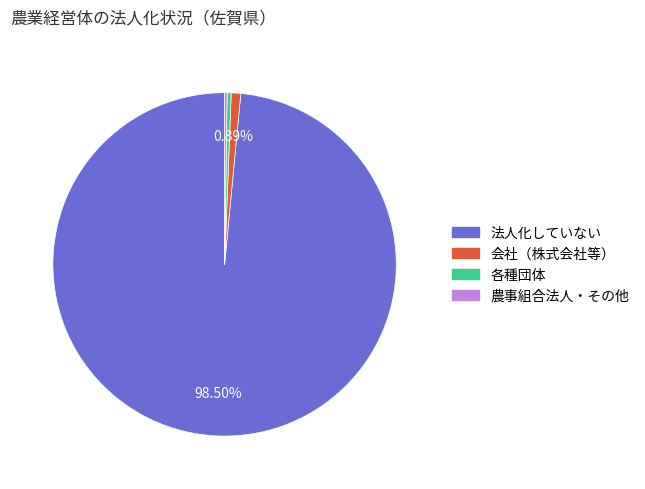

Is there any slice that represents more than half of the pie?

Yes